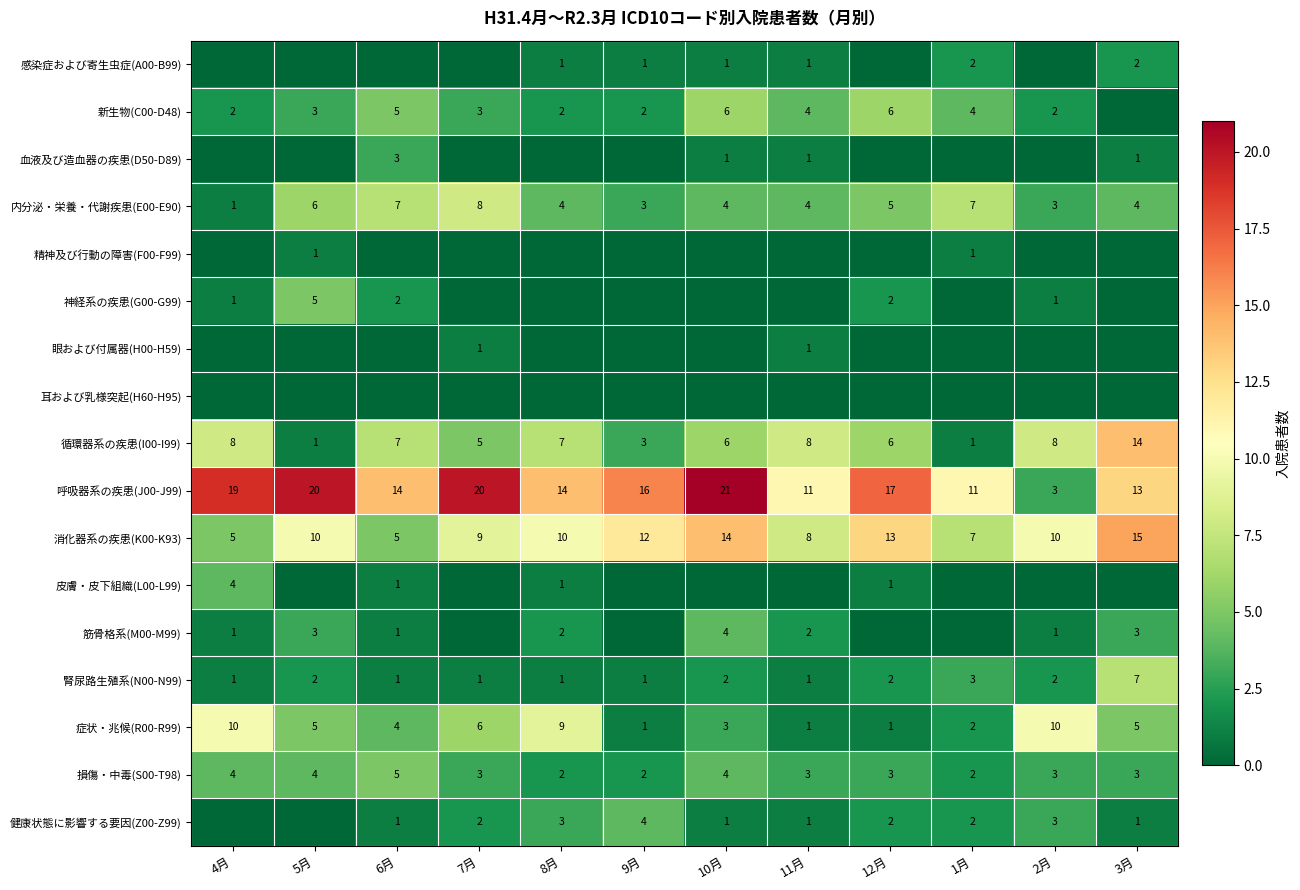

How many 感染症および寄生虫症(A00-B99) values are between 0 and 1?

10